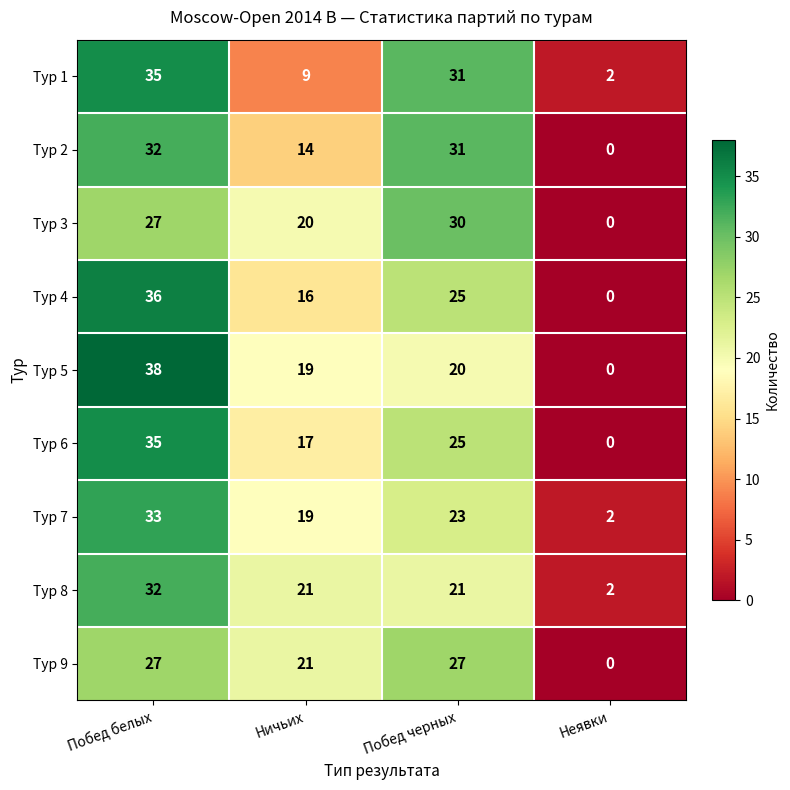

Rank the categories by Тур 7 value from lowest to highest.

Неявки, Ничьих, Побед черных, Побед белых